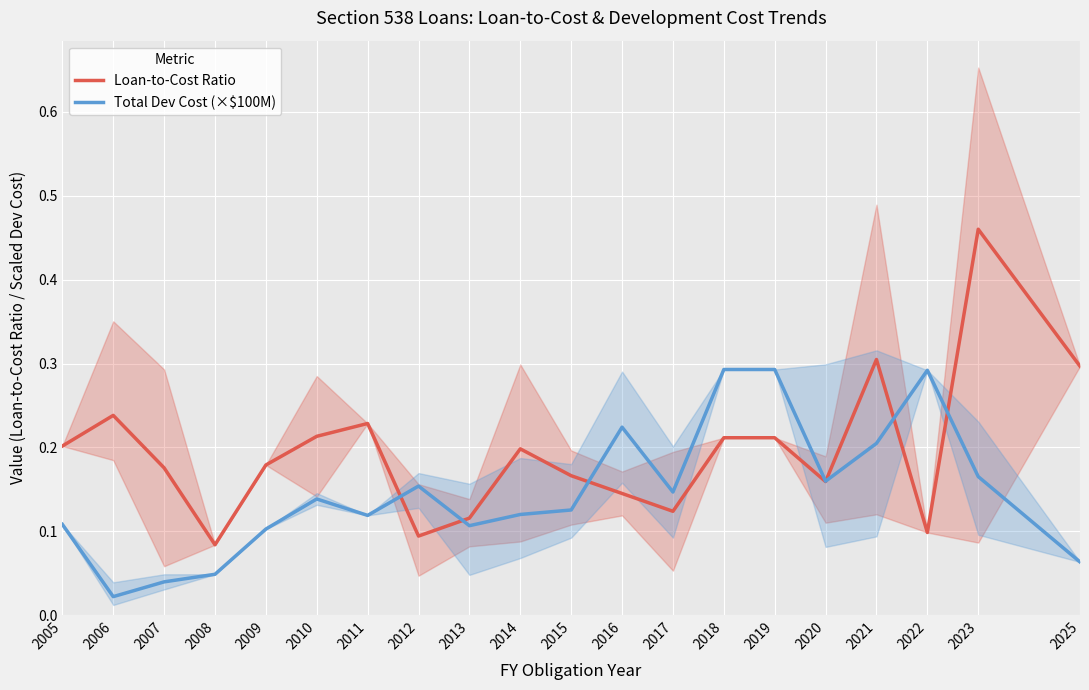

At which label is Total Dev Cost (×$100M) closest to 0?

2006